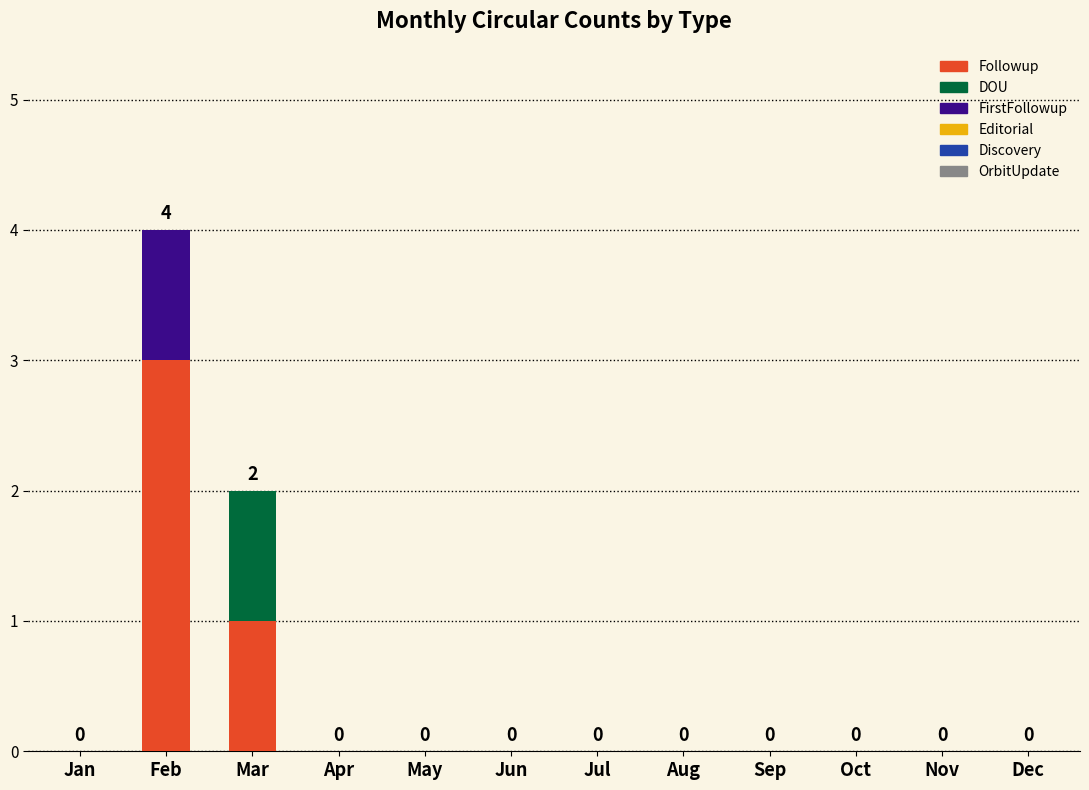

At which category is the sum across all series the highest?

Feb